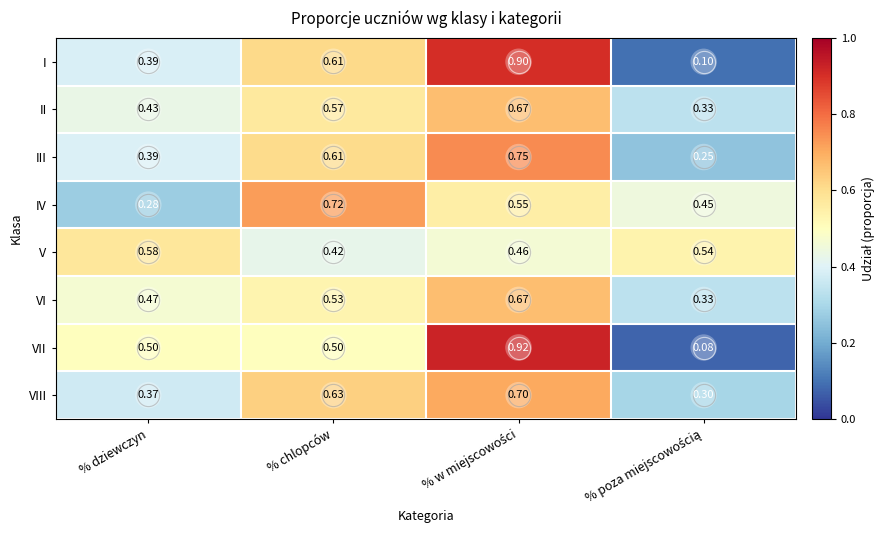

Which series has the largest range (max minus min)?

VII